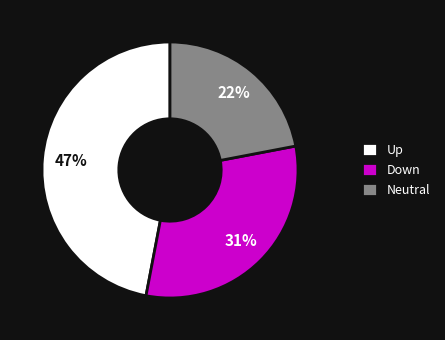

Approximately how many times larger is the value at Neutral compared to Up?

0.5